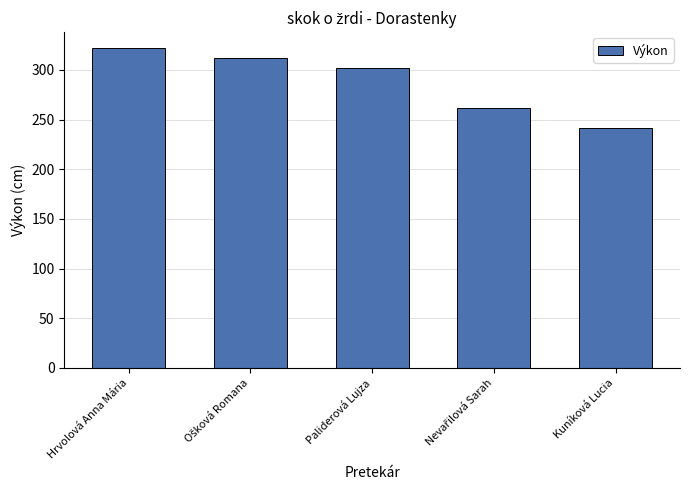

Approximately how many times larger is the value at Kuníková Lucia compared to Hrvolová Anna Mária?

0.8